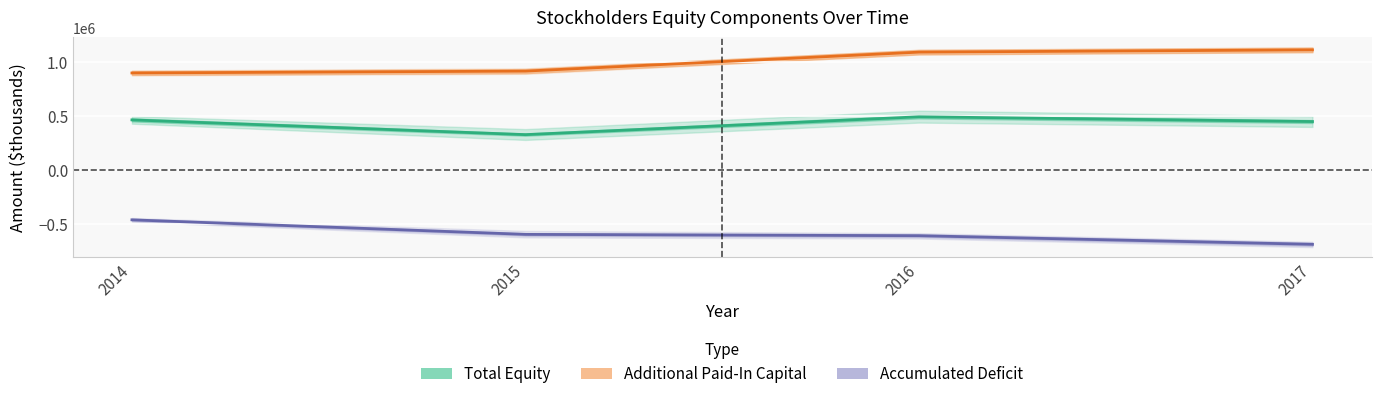

Which series has the largest total across all categories?

Additional Paid-In Capital